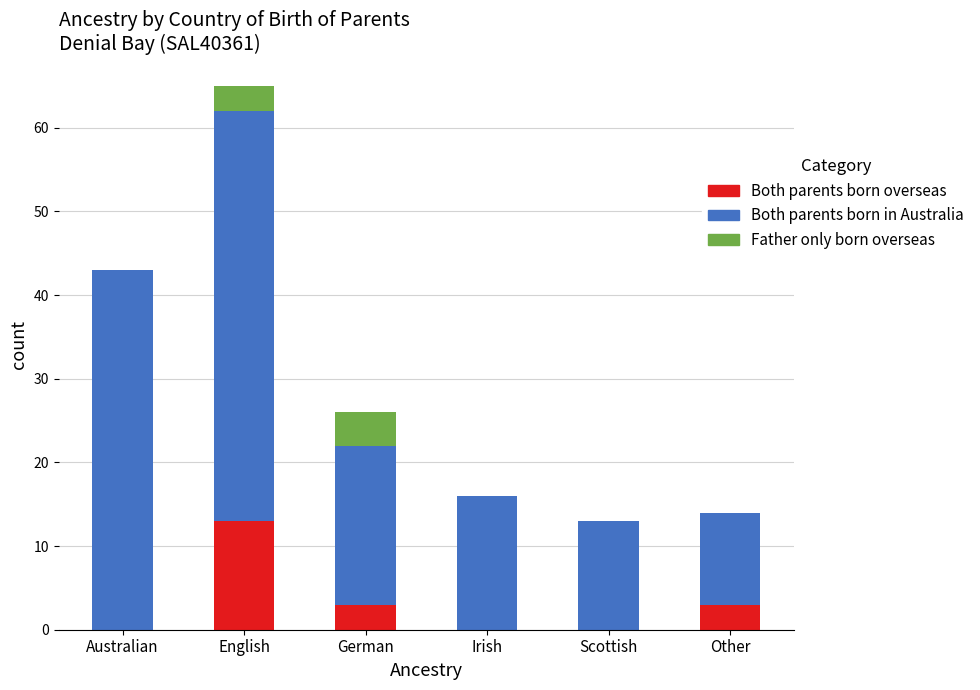

What is the highest value of the Both parents born overseas series?

13